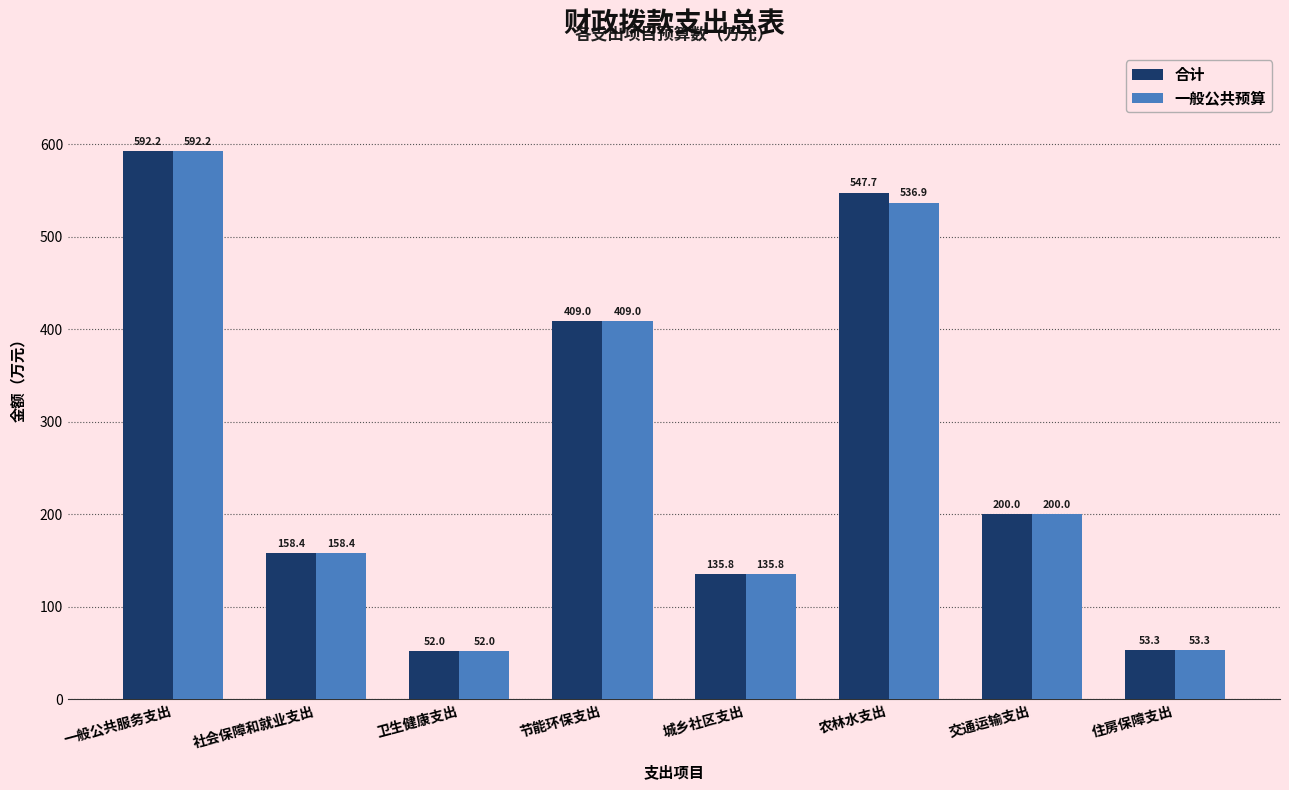

What is the value of the 一般公共预算 bar at the 1st from the left?

592.2